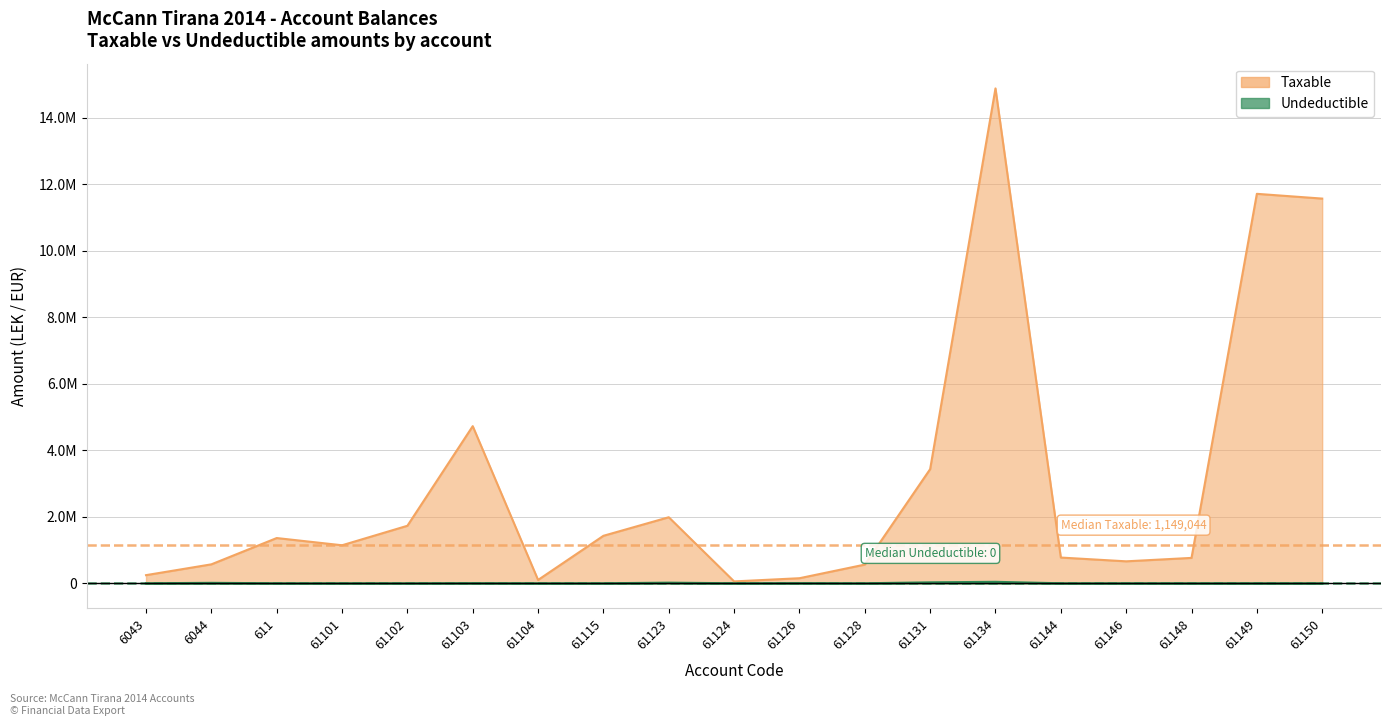

At which category does Taxable reach its first local valley?

61101